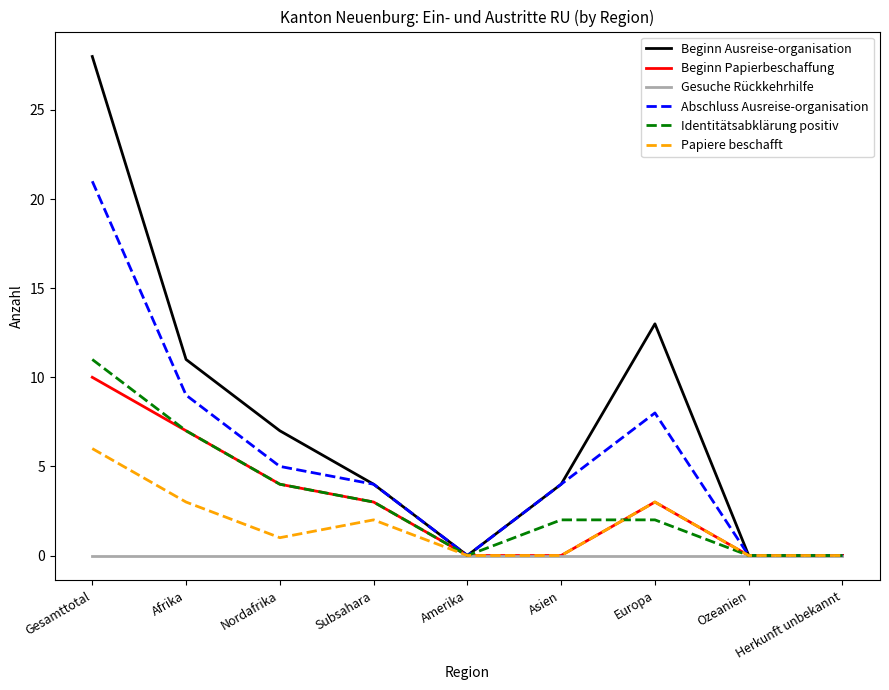

Is the value of Beginn Ausreise-organisation at Asien greater than the value of Gesuche Rückkehrhilfe at Subsahara?

Yes